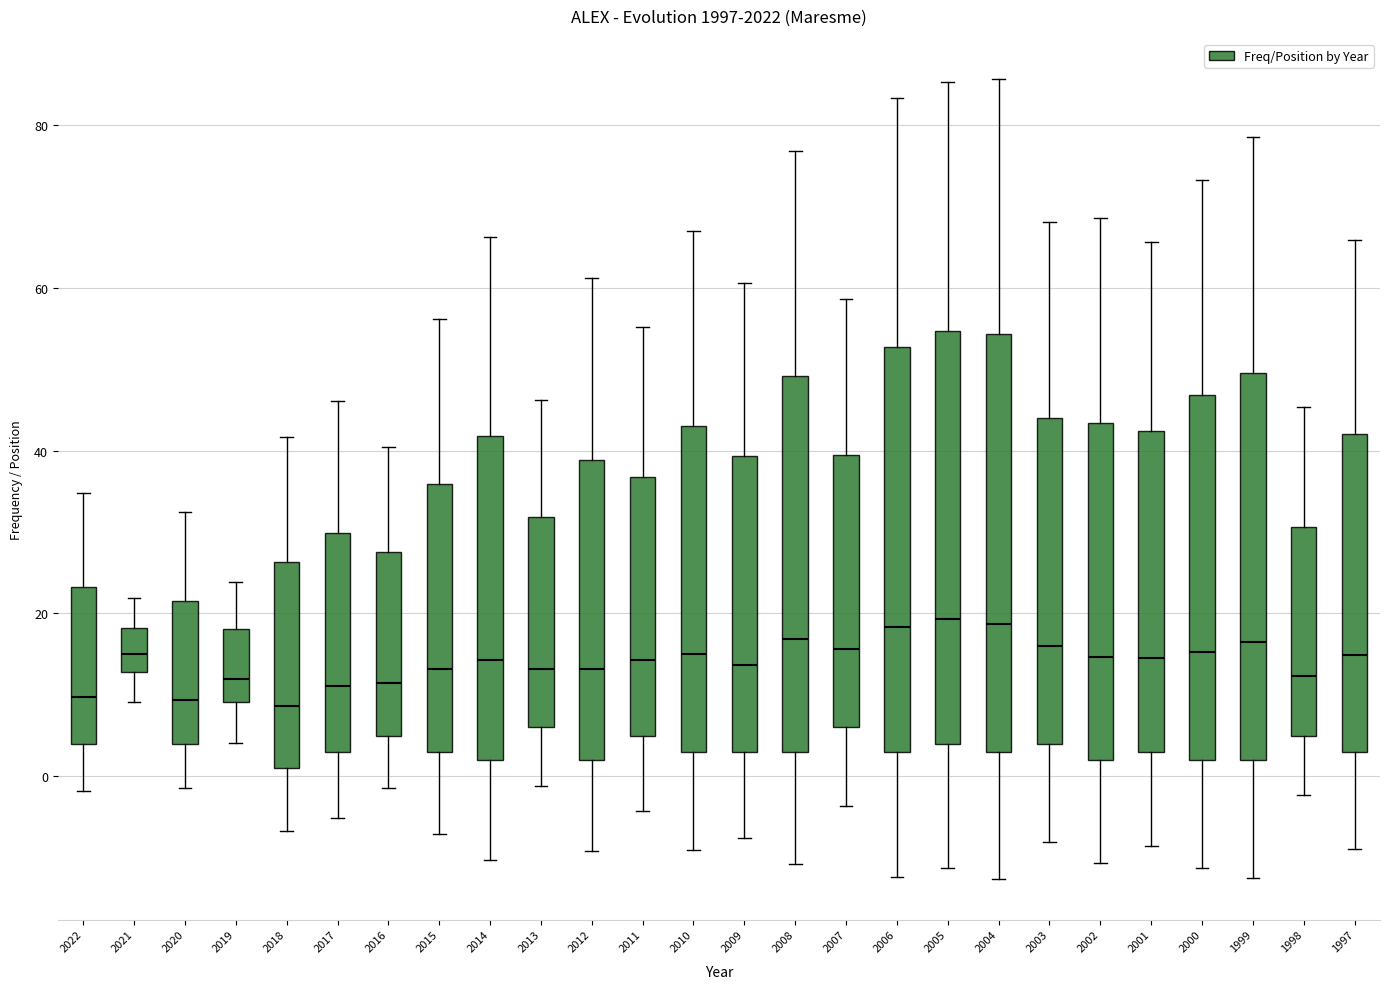

Where does the upper whisker of the box at x = 2013 end on the y-axis? The values are not printed on the chart, so give them approximately, as read against the axis.

46